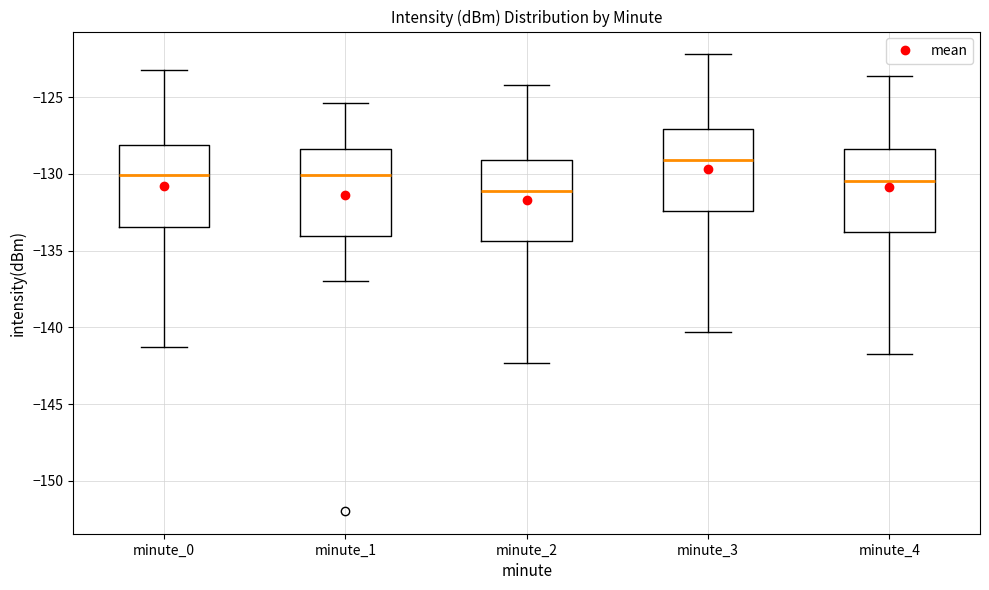

Where does the median line of the box for minute_3 sit on the y-axis? The values are not printed on the chart, so give them approximately, as read against the axis.

-129.0